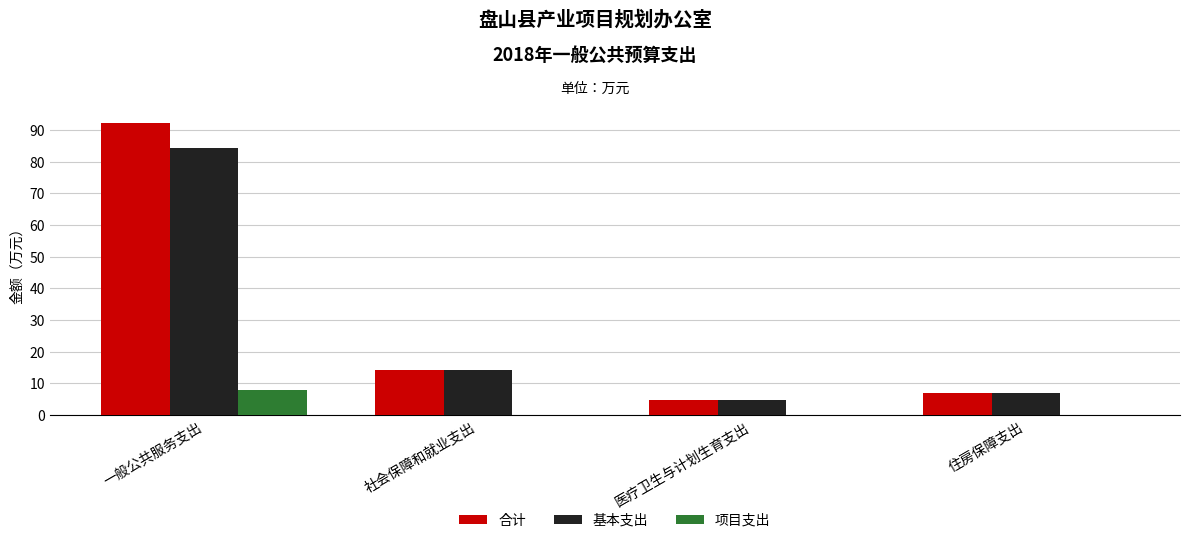

What is the maximum value shown in the chart?

92.2